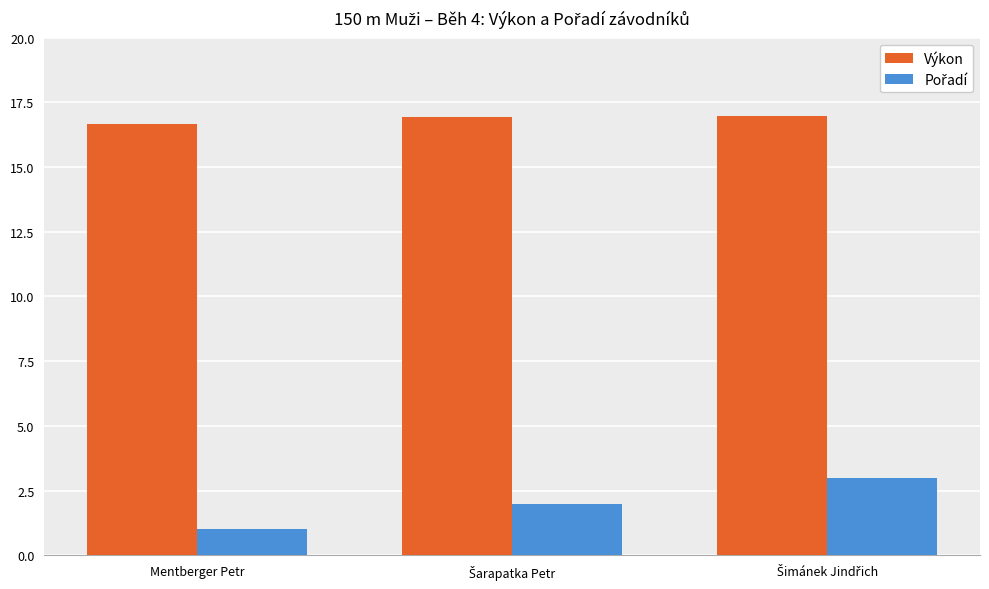

At how many categories does at least one series exceed 14?

3